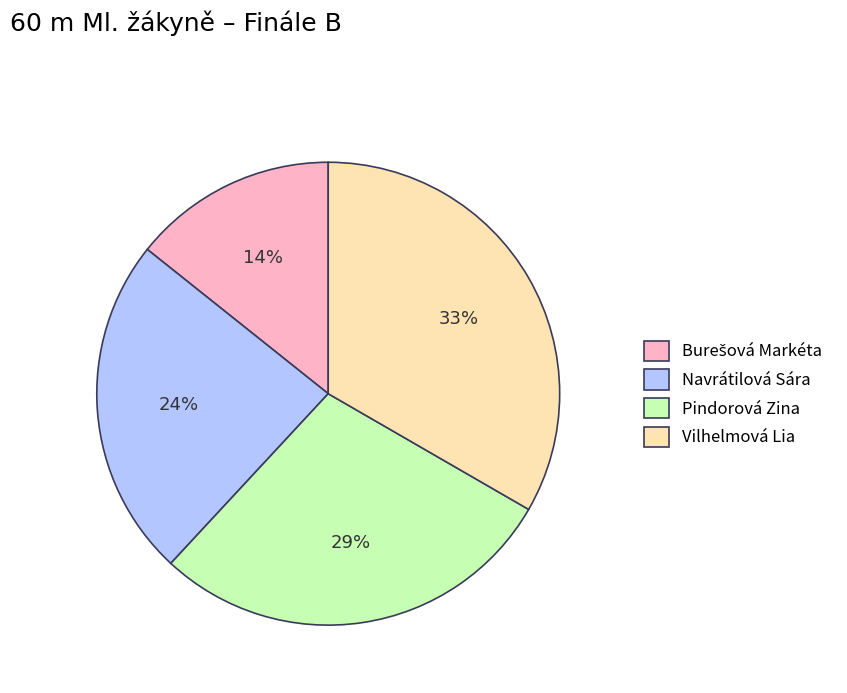

Is it true that Navrátilová Sára is 13% of the pie?

False